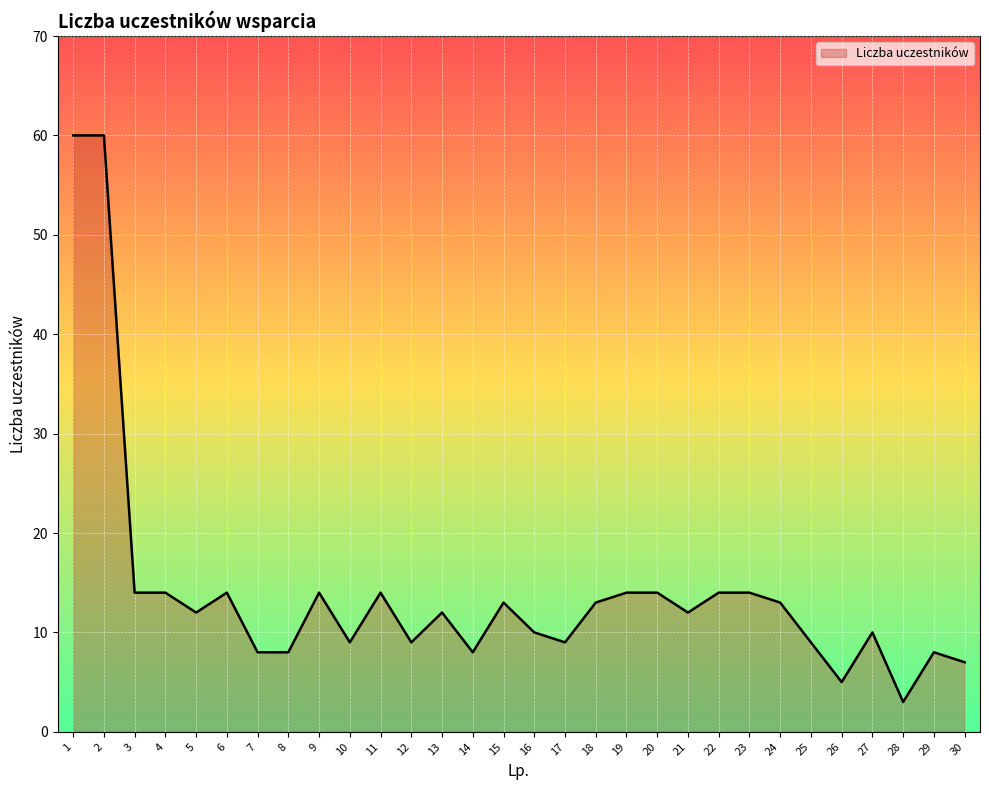

What is the minimum value shown in the chart?

3